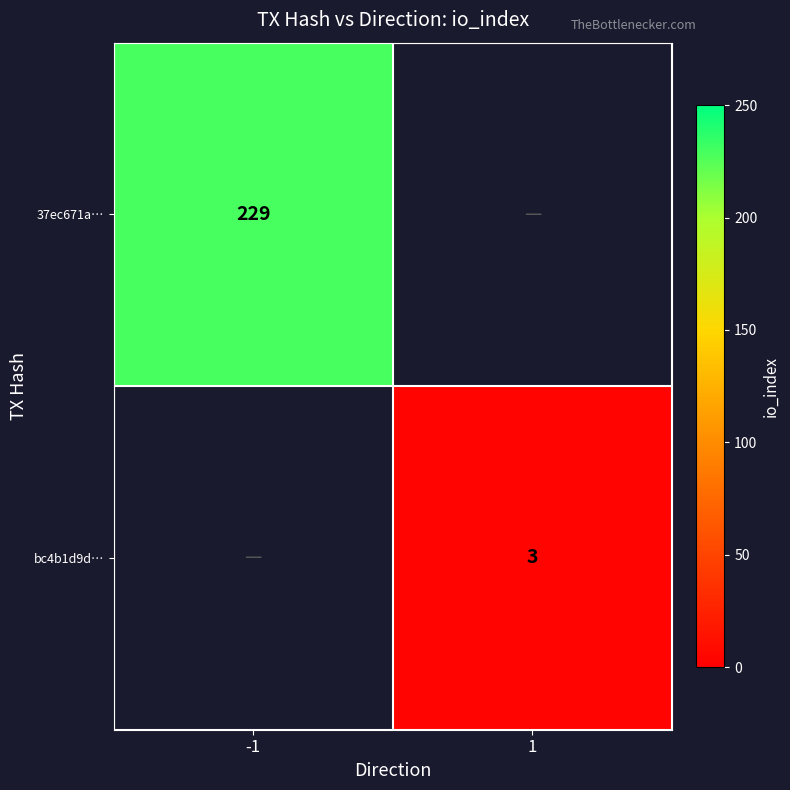

At how many categories does at least one series exceed 210?

1